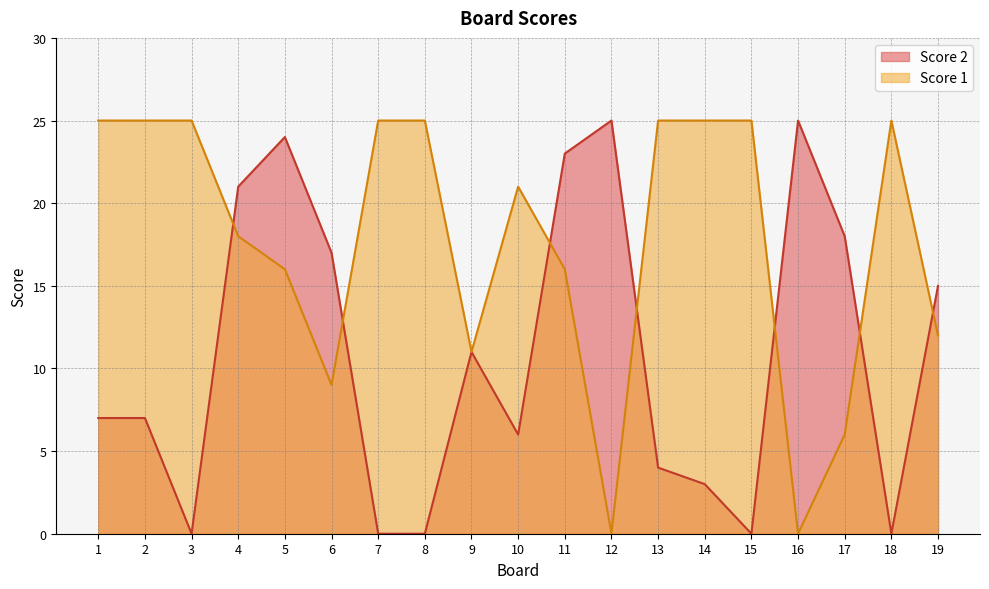

Between which two adjacent categories do Score 2 and Score 1 first intersect?

3 and 4